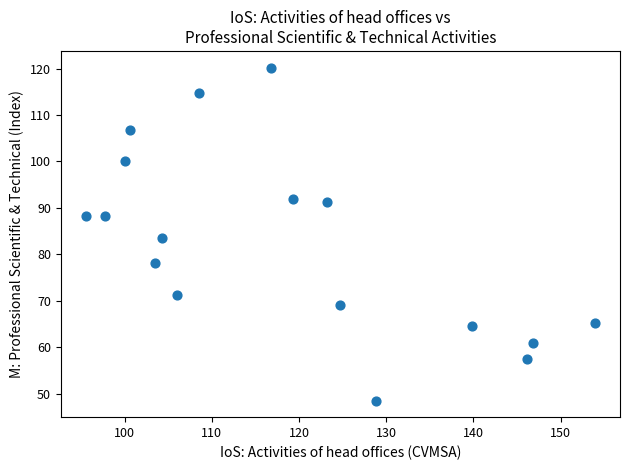

What is the range of X values (max minus min)?

58.3